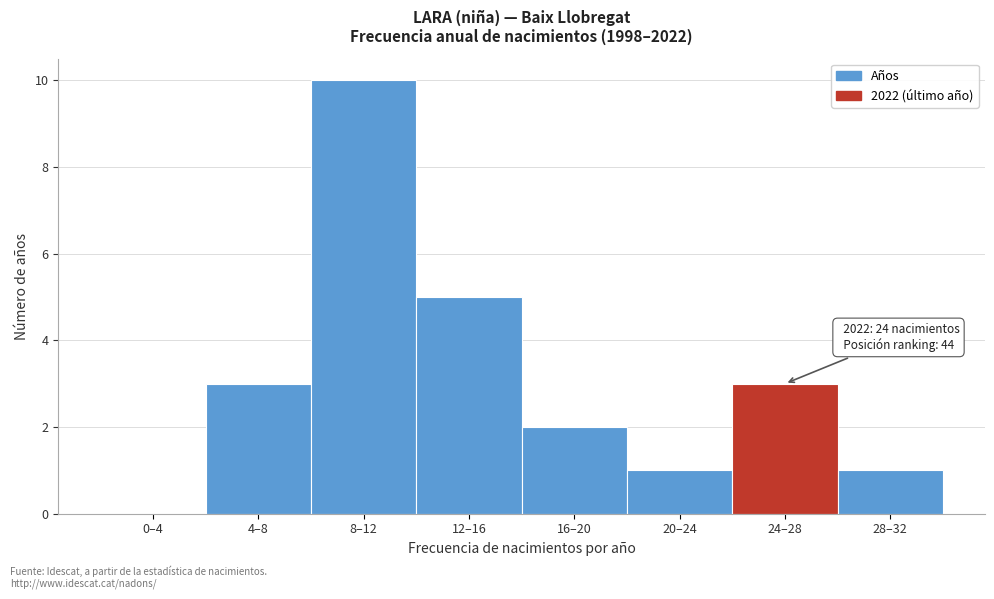

Reading left to right, transcribe all the data shown in this chart.

0–4=0	4–8=3	8–12=10	12–16=5	16–20=2	20–24=1	24–28=3	28–32=1